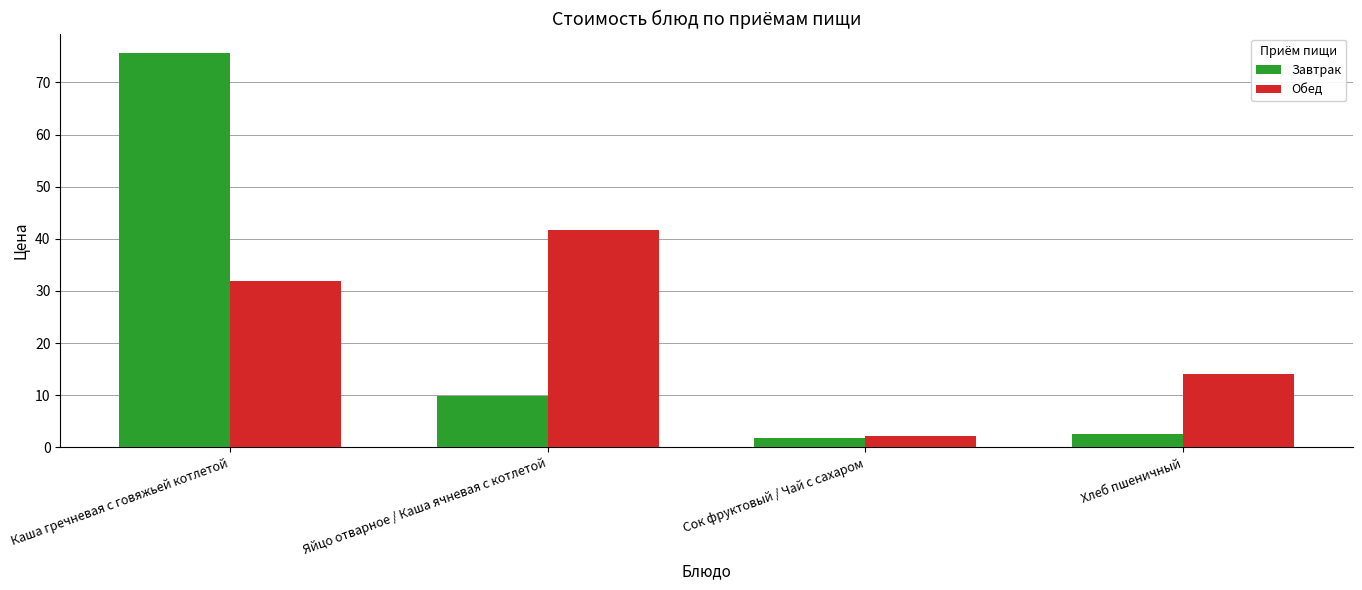

At which label does Завтрак first exceed 9?

Каша гречневая с говяжьей котлетой